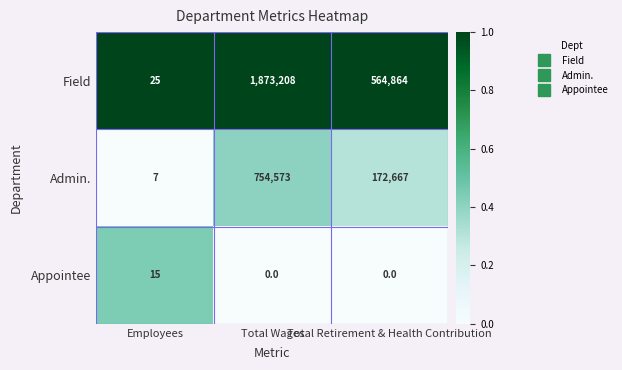

What is the difference between the maximum and minimum values in the Field series?

1873183